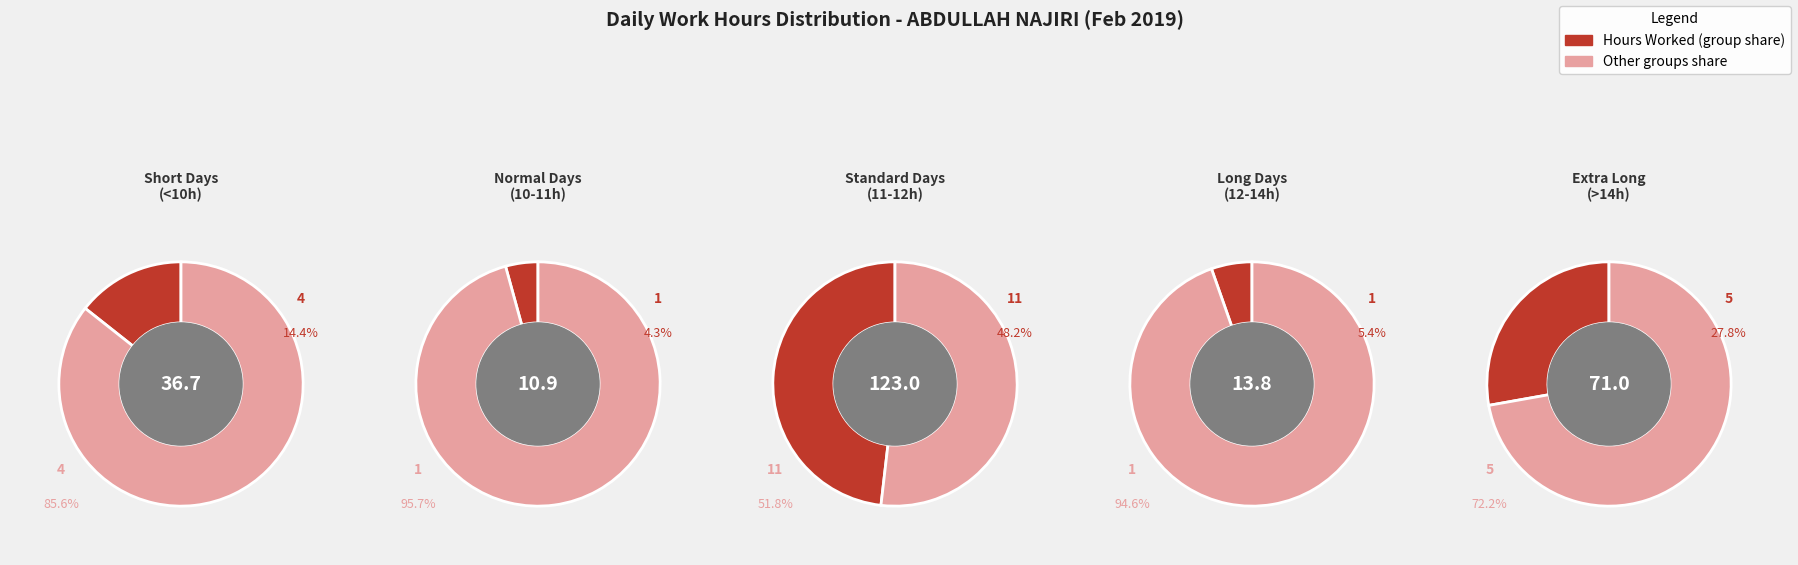

True or false: Day 19 accounts for 1% of the total.

False